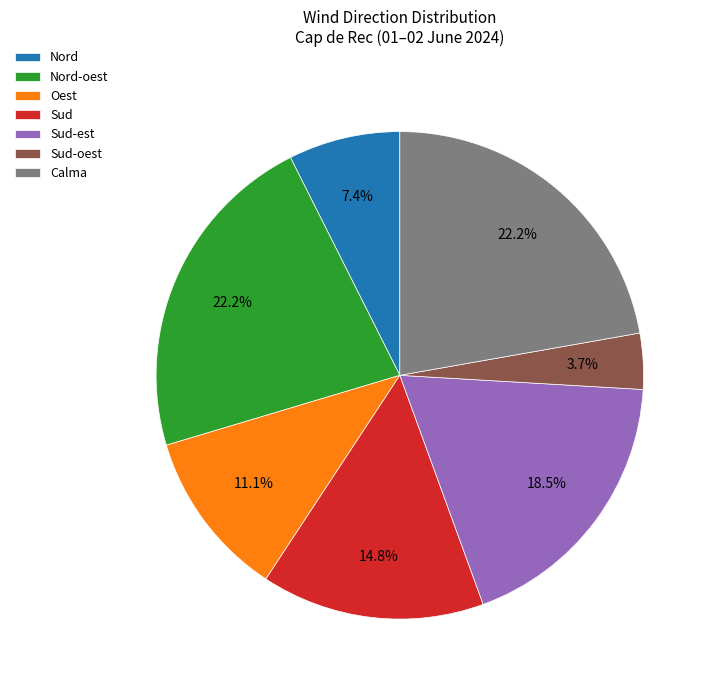

What percentage is NOT represented by Sud?

85.2%